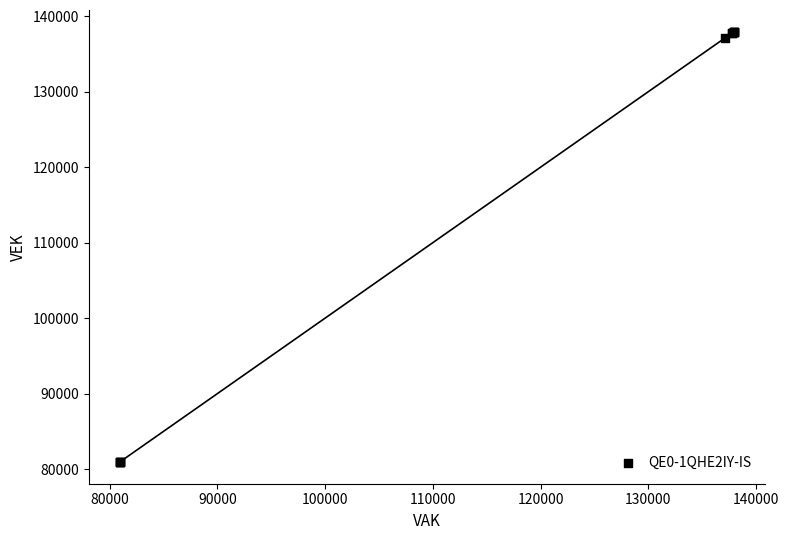

What Y value in the scatter plot is closest to 109437?

137091